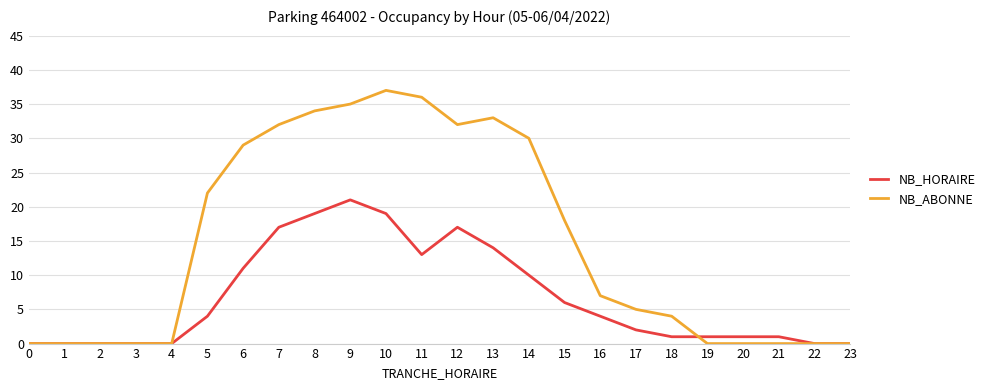

Rank the series by their maximum value, from highest to lowest.

NB_ABONNE, NB_HORAIRE